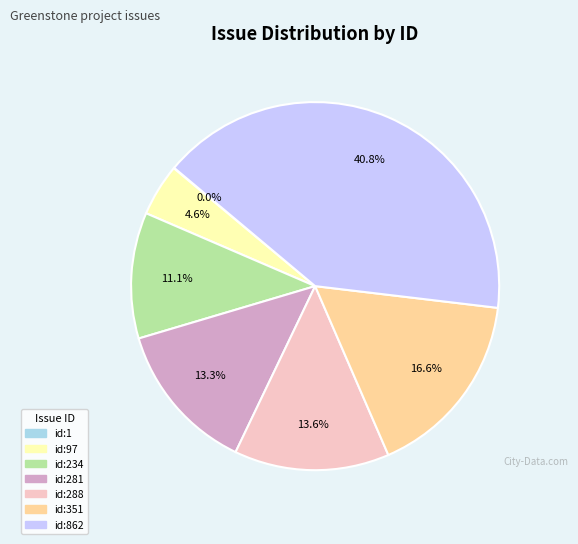

Does any single category account for the majority?

No